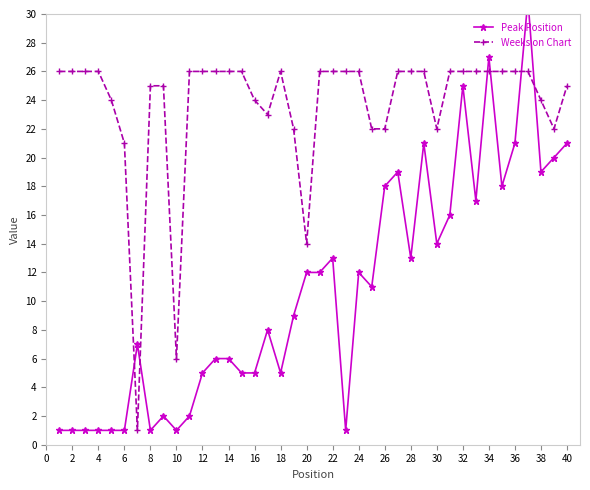

What is the average value of the Weeks on Chart series?

24